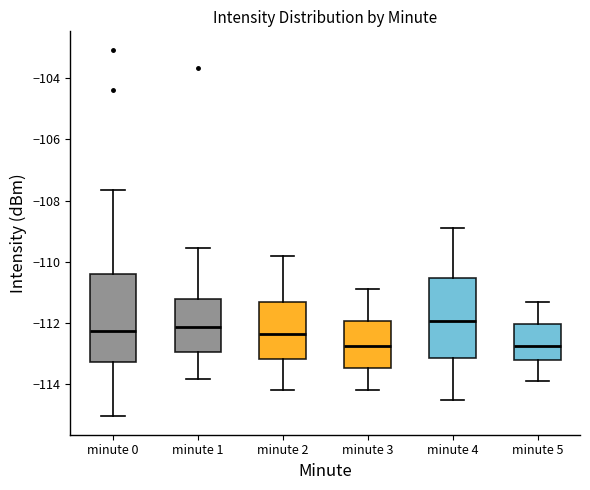

Reading left to right, read every box against the y-axis: the position of its median line, the range the box covers, and the ends of its whiskers. The values are not printed on the chart, so give them approximately, as read against the axis.

minute 0: median -112.2, box -113.2 to -110.4, whiskers -115.0 to -107.6
minute 1: median -112.2, box -113.0 to -111.2, whiskers -113.8 to -109.6
minute 2: median -112.4, box -113.2 to -111.4, whiskers -114.2 to -109.8
minute 3: median -112.8, box -113.4 to -112.0, whiskers -114.2 to -110.8
minute 4: median -112.0, box -113.2 to -110.6, whiskers -114.4 to -108.8
minute 5: median -112.8, box -113.2 to -112.0, whiskers -113.8 to -111.2